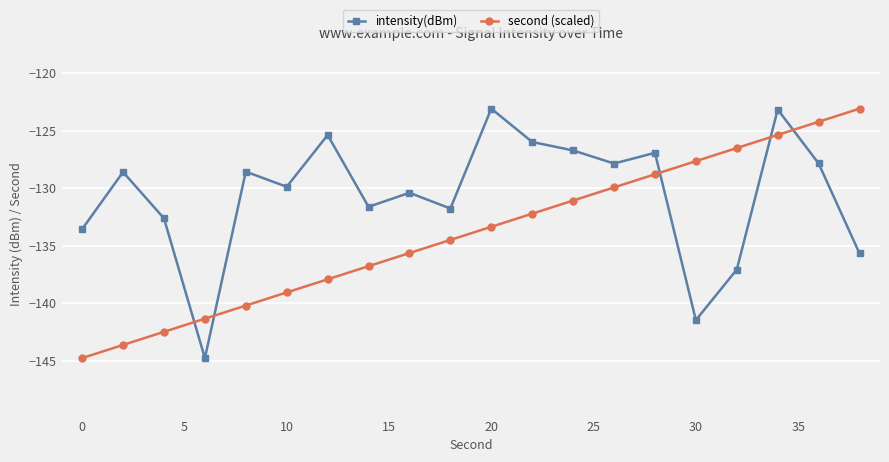

Which series has the largest total across all categories?

intensity(dBm)